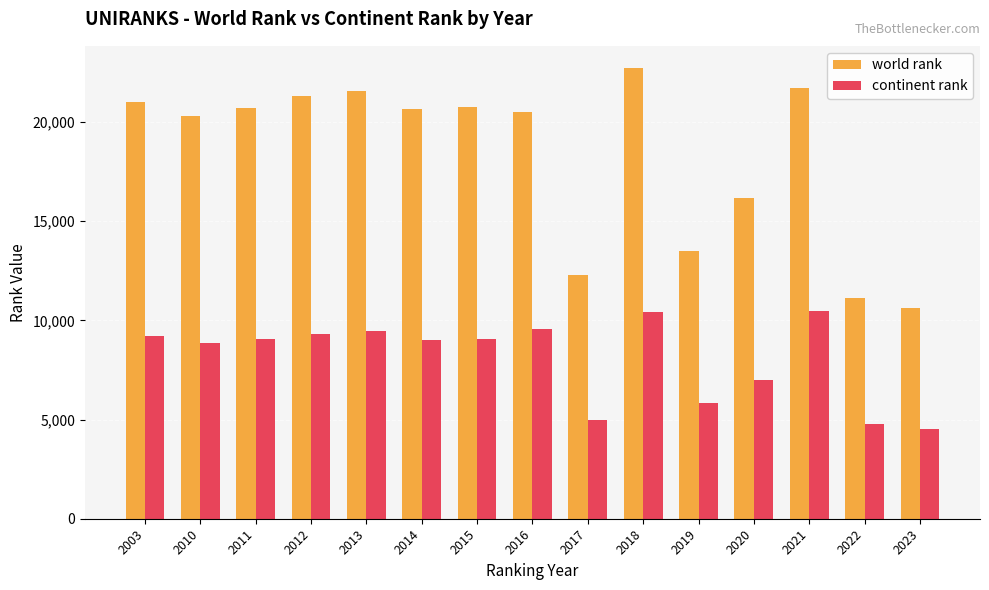

Is the value of continent rank at 2013 greater than the value of world rank at 2003?

No